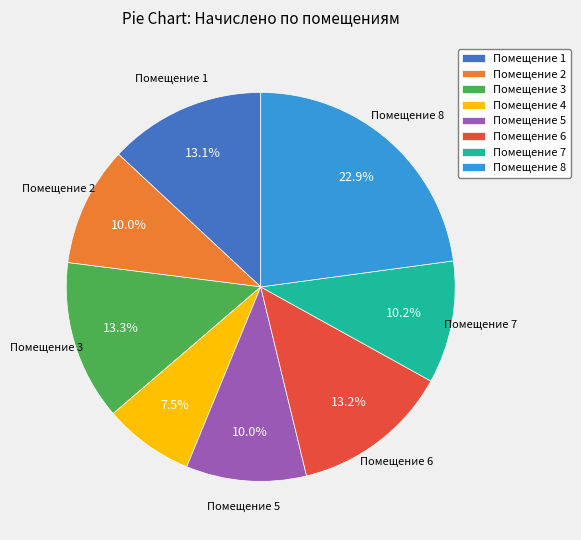

What is the ratio of the value at Помещение 8 to the value at Помещение 2?

2.3